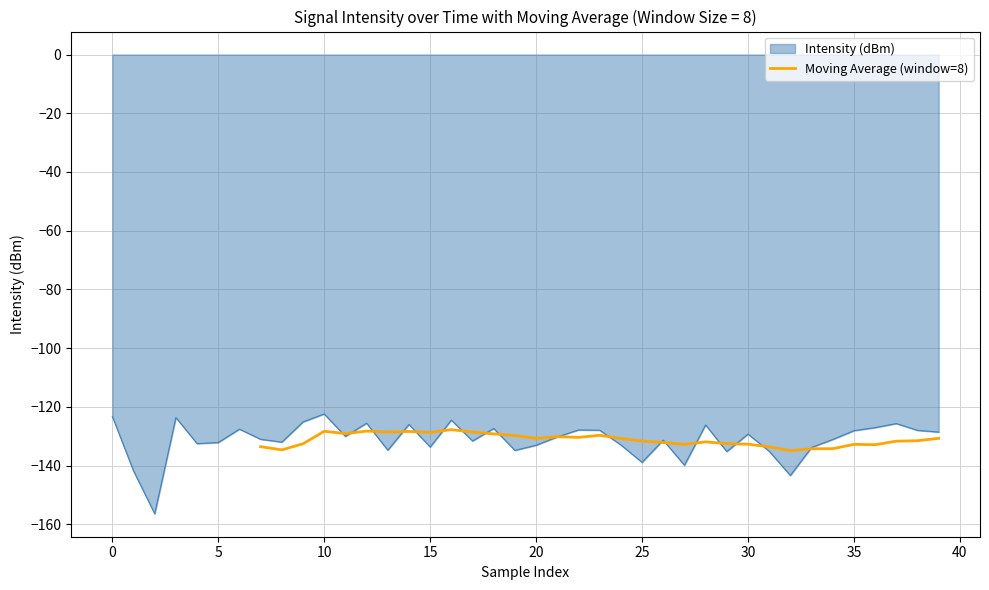

What is the highest value of the Moving Average (window=8) series?

-127.8